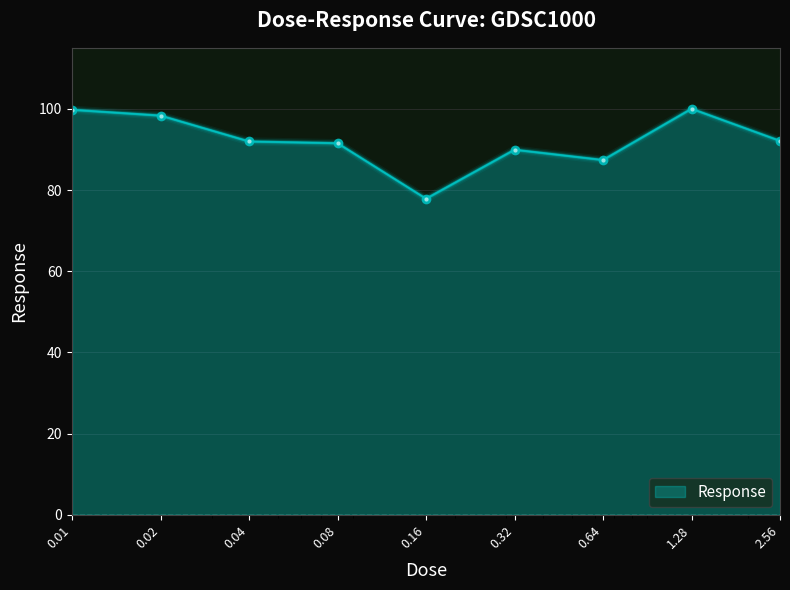

What is the smallest value displayed?

77.9